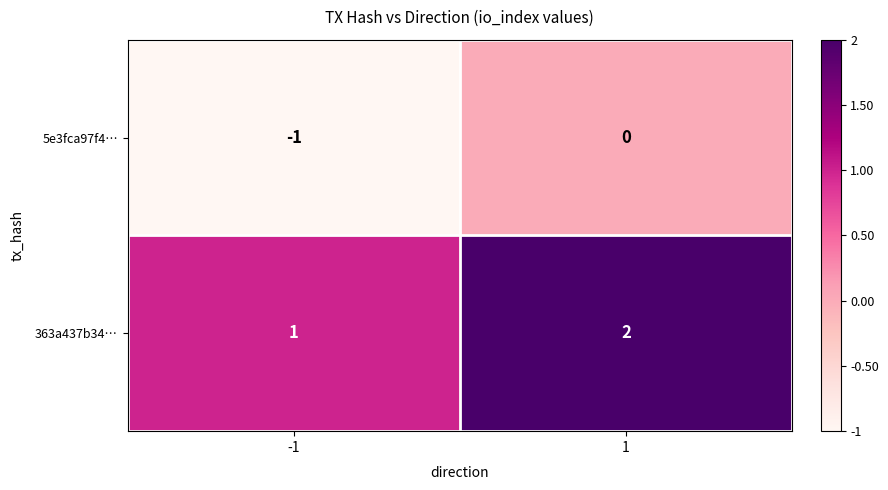

Reading right to left, extract all data points from this chart.

5e3fca97f4…: 0	-1
363a437b34…: 2	1